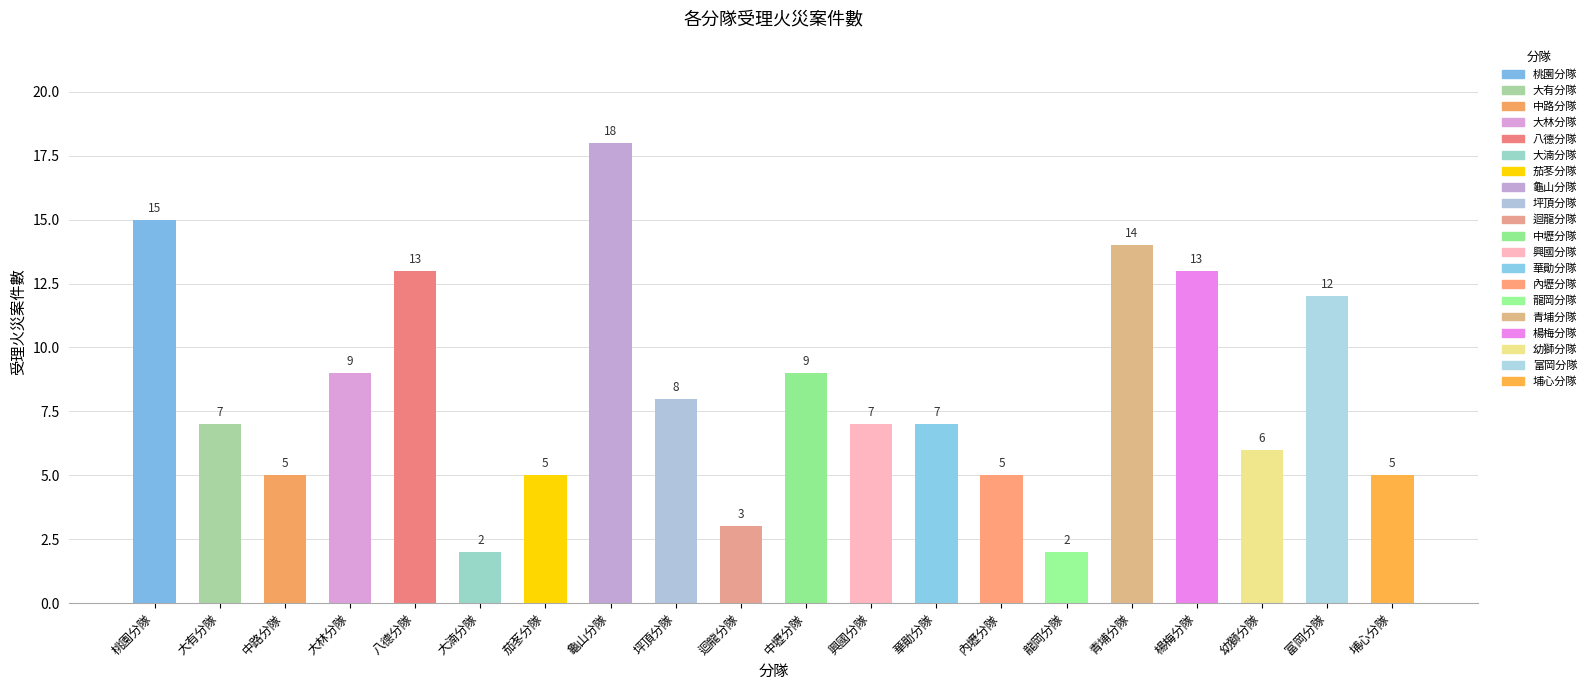

What is the ratio of the value at 茄苳分隊 to the value at 幼獅分隊?

0.8